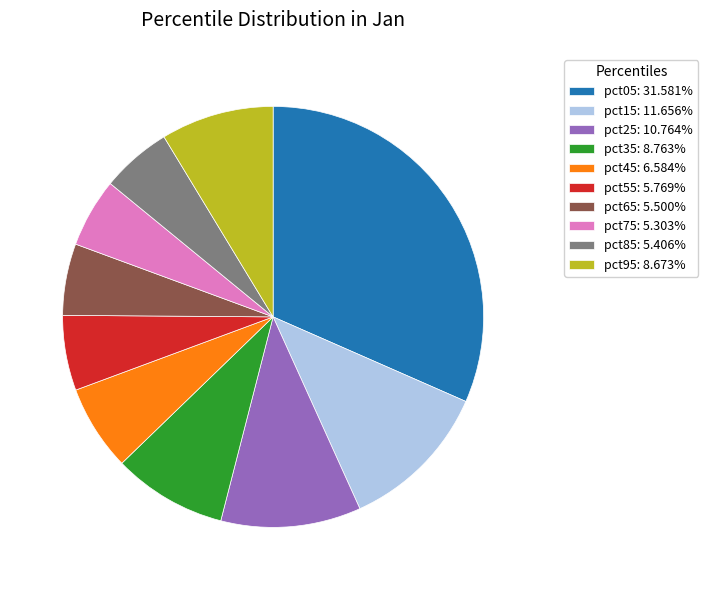

How many segments does this pie chart have?

10